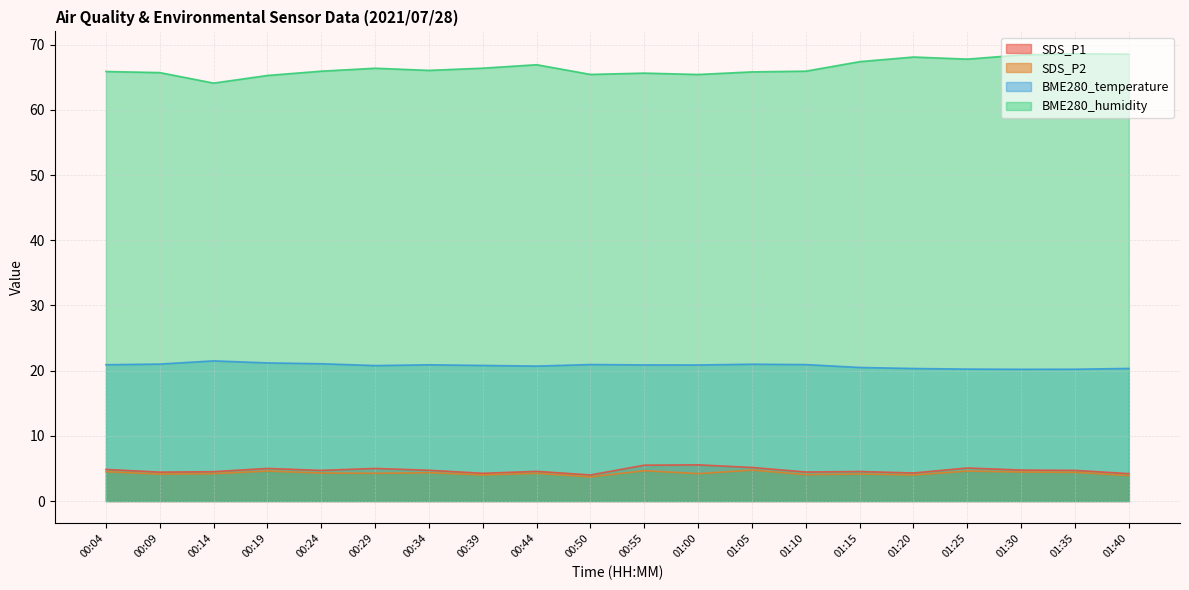

What is the difference between the highest and lowest values at 00:44?

62.7